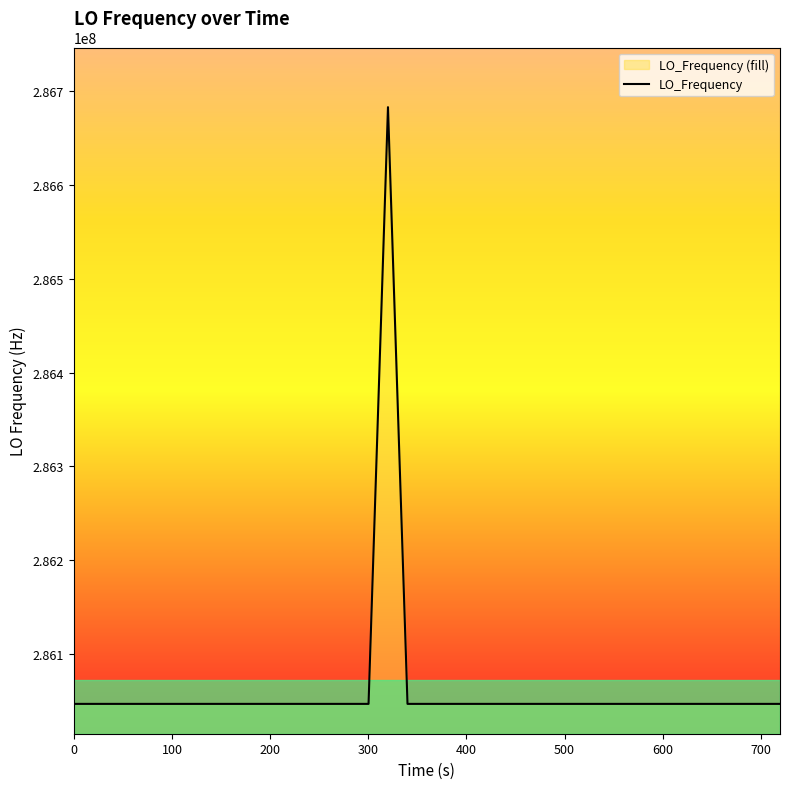

How many categories are shown in the chart?

40